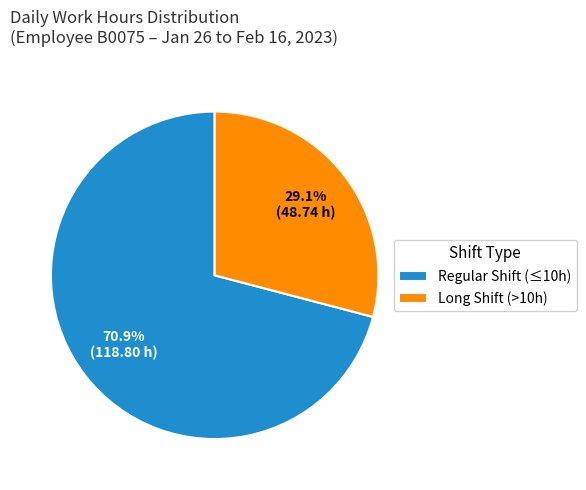

Combined, do Long Shift (>10h) and Regular Shift (≤10h) account for over 50%?

Yes